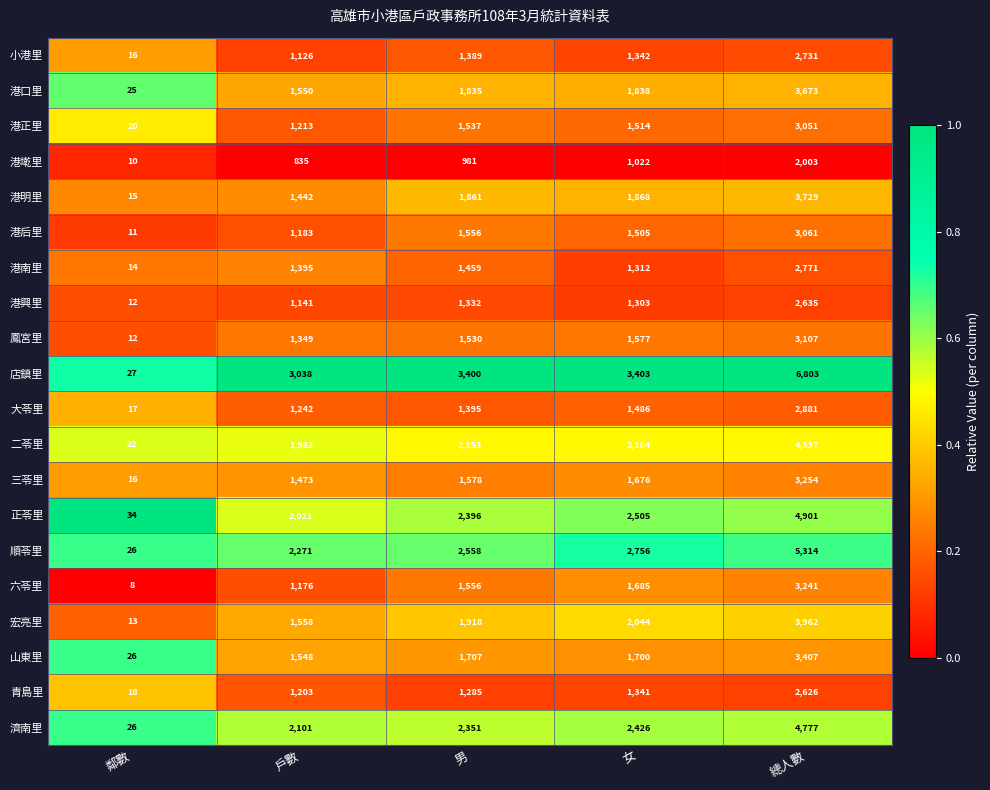

Between 戶數 and 女, which series saw the biggest shift?

六苓里